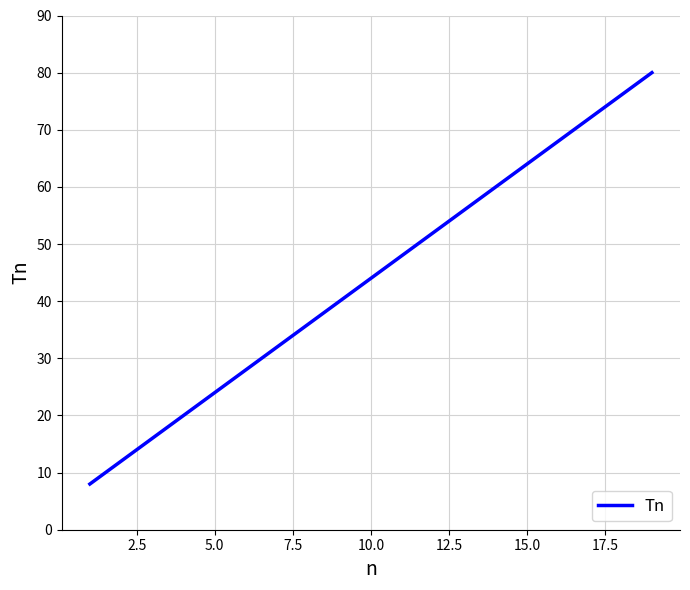

What is the maximum value shown in the chart?

80